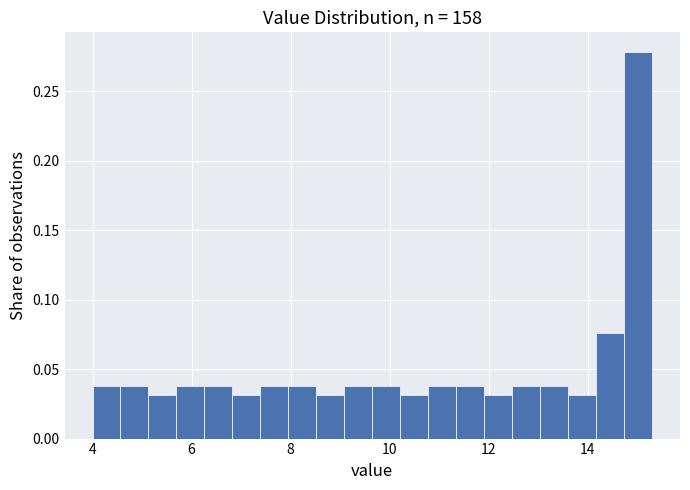

Around what value on the x-axis is the tallest bar? Give the approximate position of its centre, as read against the axis.

15.0